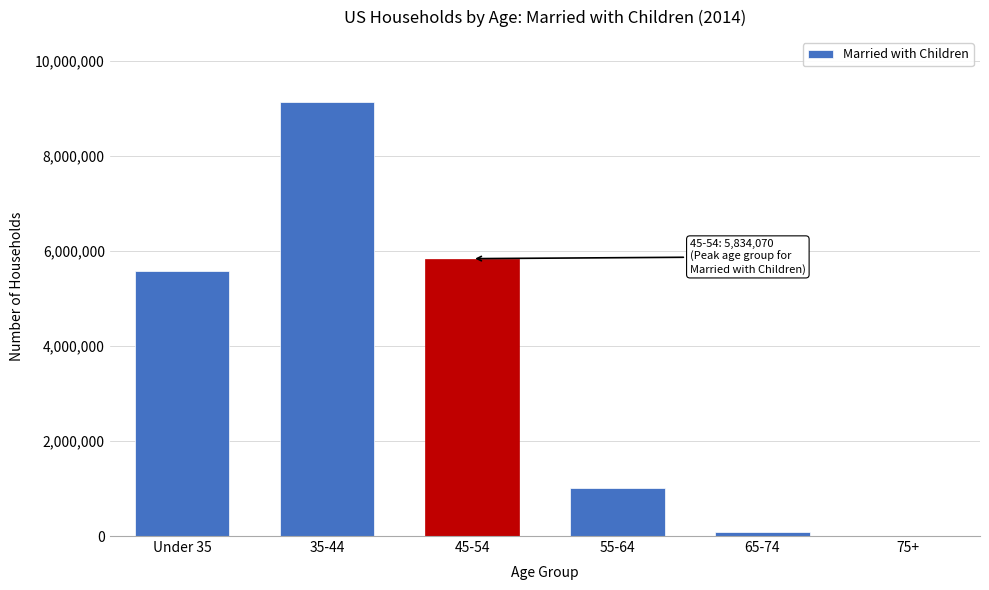

Reading left to right, list all the values displayed in this chart.

Under 35=5566131	35-44=9124742	45-54=5834070	55-64=1008788	65-74=83474	75+=6946